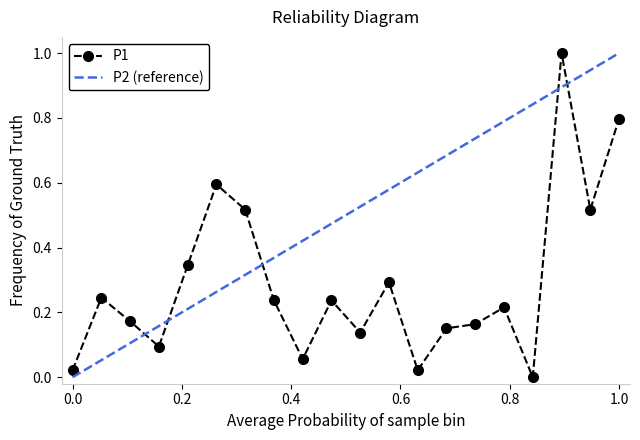

True or false: P1 has more than 2 interior local peaks.

True